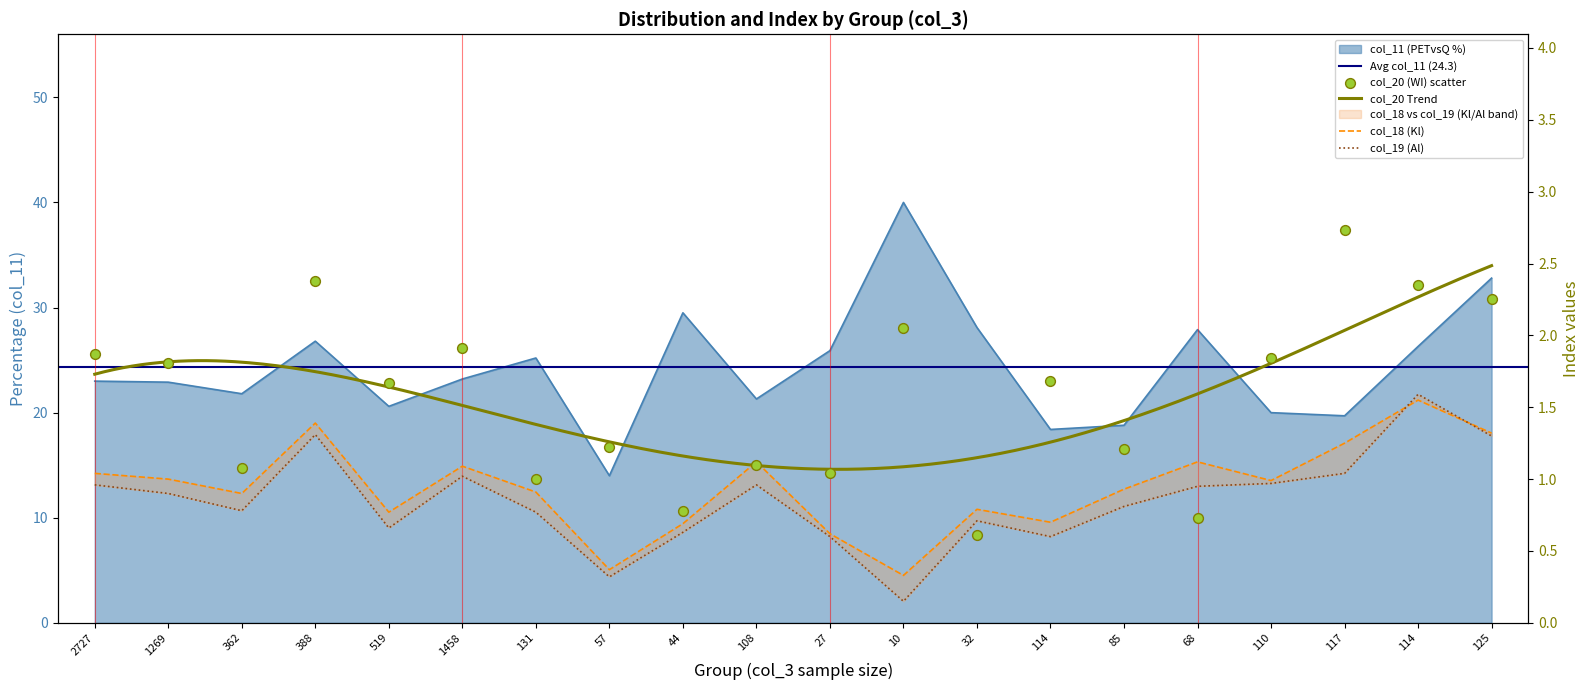

At which category is the sum across all series the highest?

10